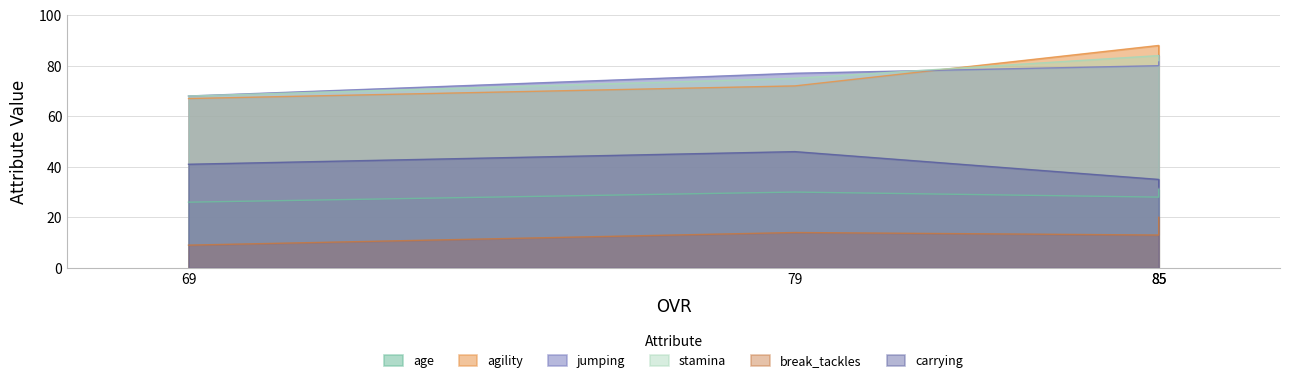

How many lines are shown in the chart?

6